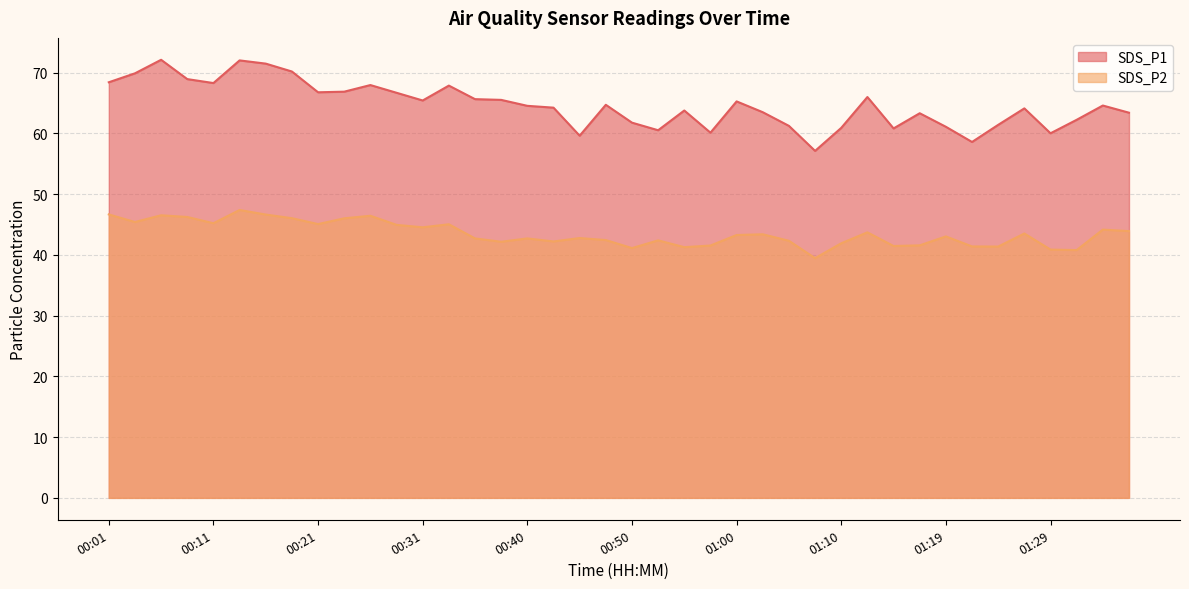

At which label does SDS_P1 reach its minimum?

01:07